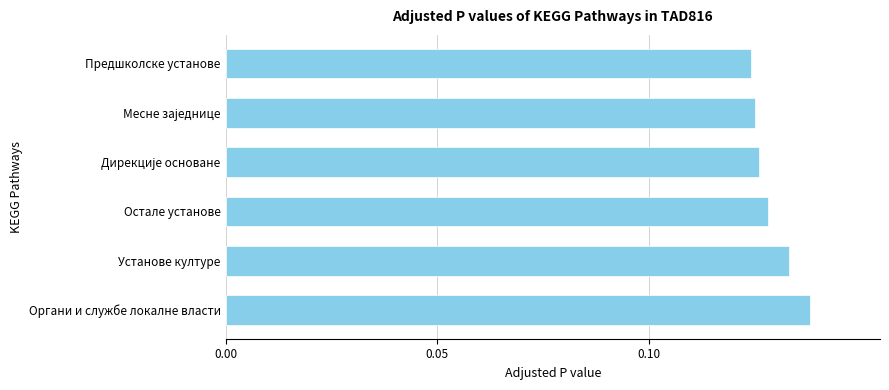

Count the values in the range 0 to 1.

6